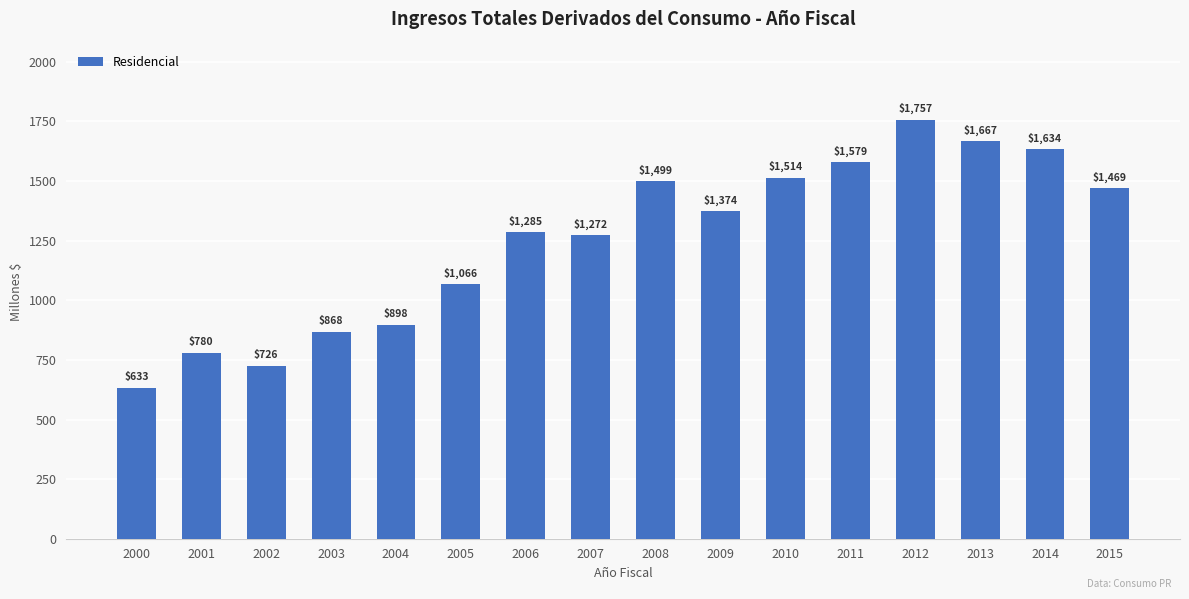

What is the difference between the maximum and minimum values?

1123.8